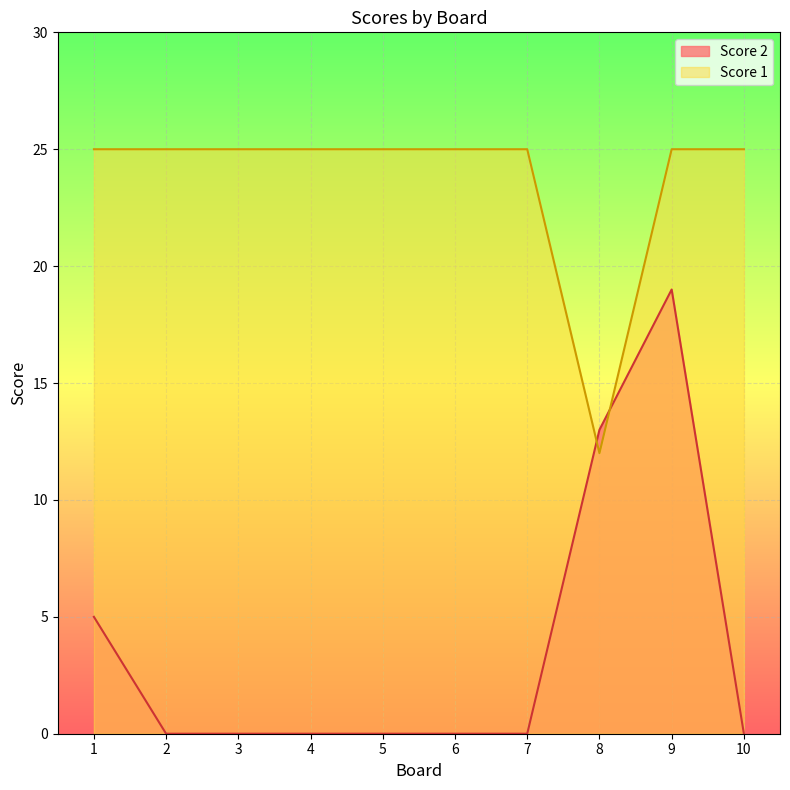

List the labels in order of Score 2 value, largest first.

9, 8, 1, 2, 3, 4, 5, 6, 7, 10